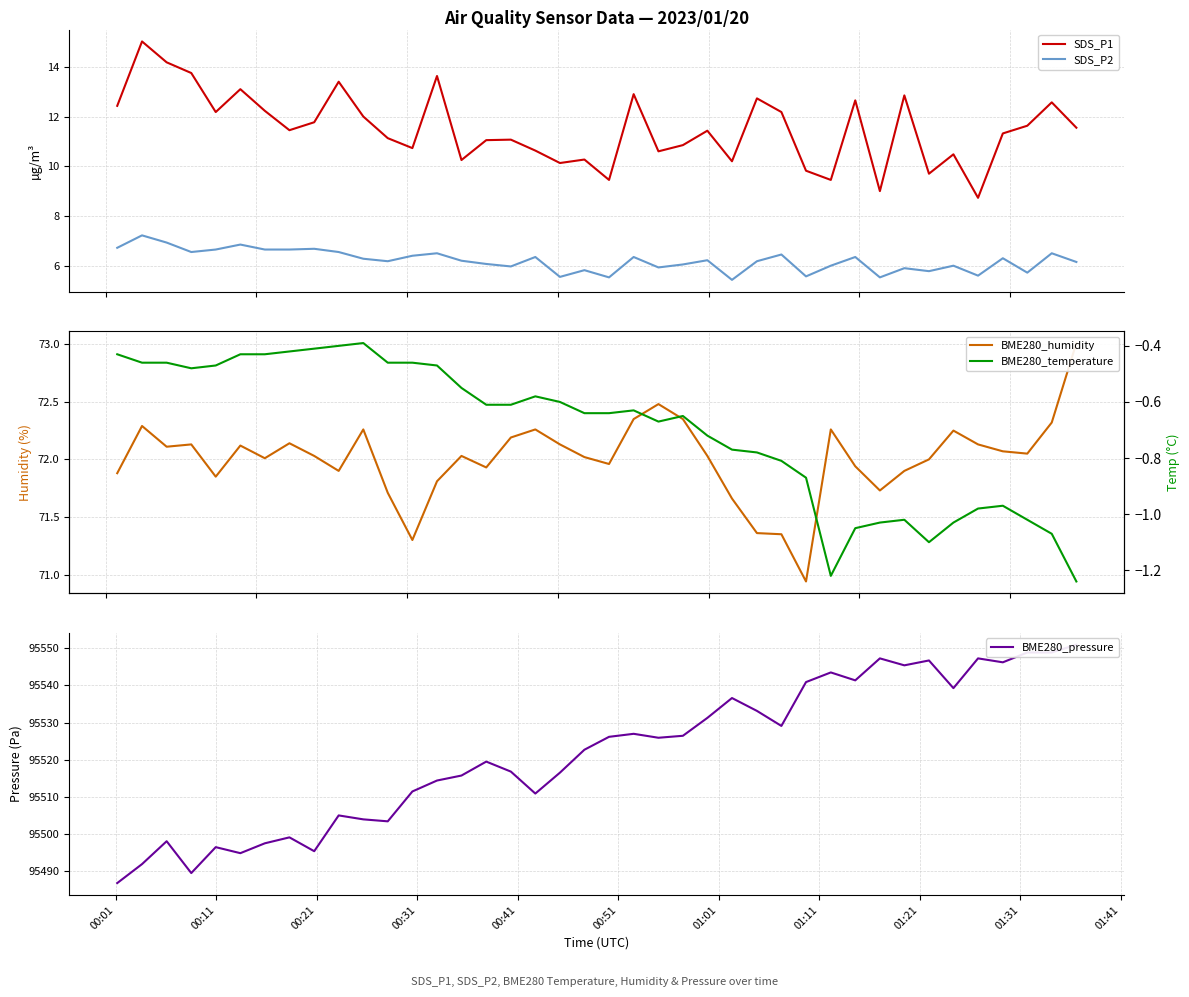

What are all the series names shown in the legend?

SDS_P1, SDS_P2, BME280_humidity, BME280_pressure, BME280_temperature